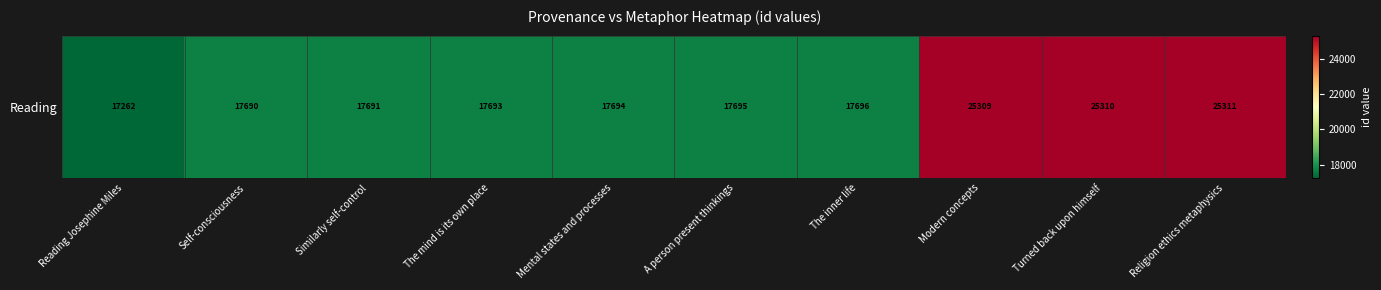

At which category does the chart reach its minimum across all series?

Reading Josephine Miles